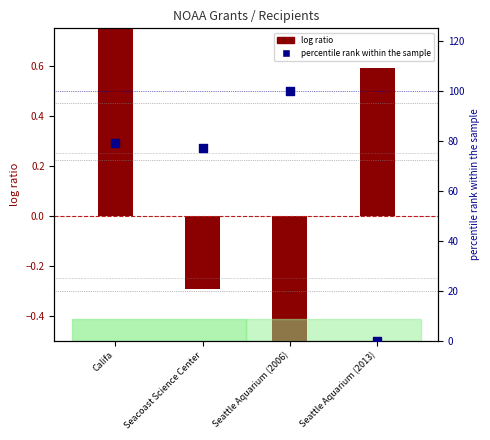

Which series has the largest Y range (max minus min)?

percentile rank within sample